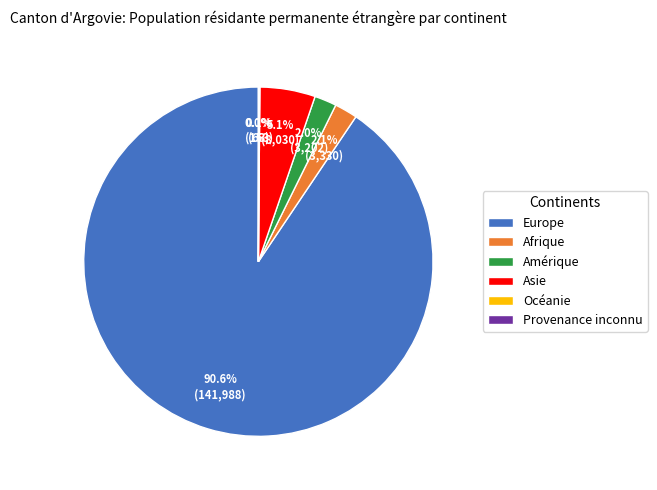

To the nearest percent, what is the average slice percentage?

17%